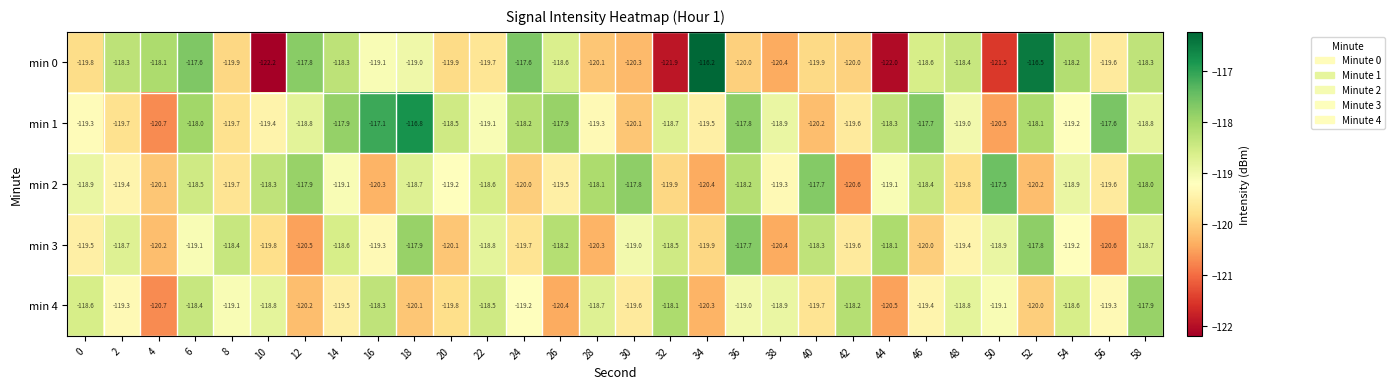

What is the average value of the min 4 series?

-119.2